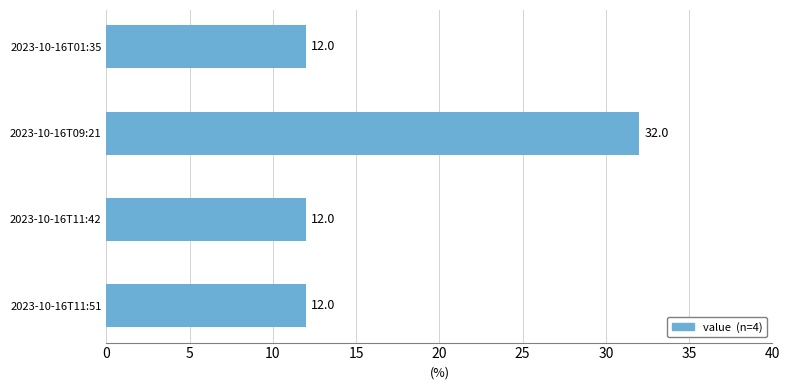

How many values are between 12 and 32?

4